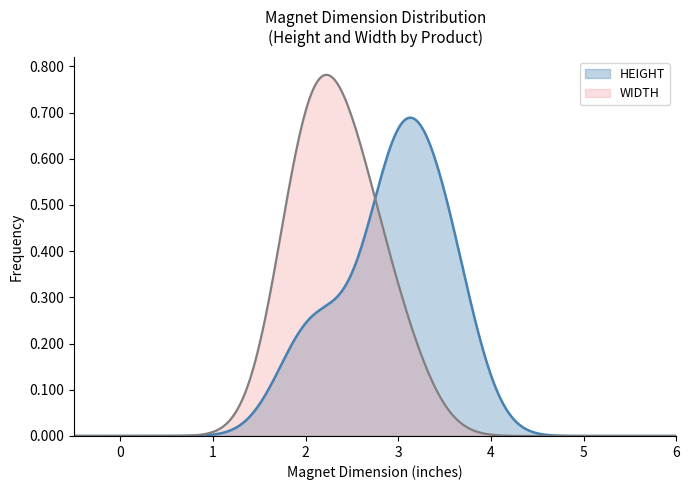

Which series has the widest spread of values?

WIDTH